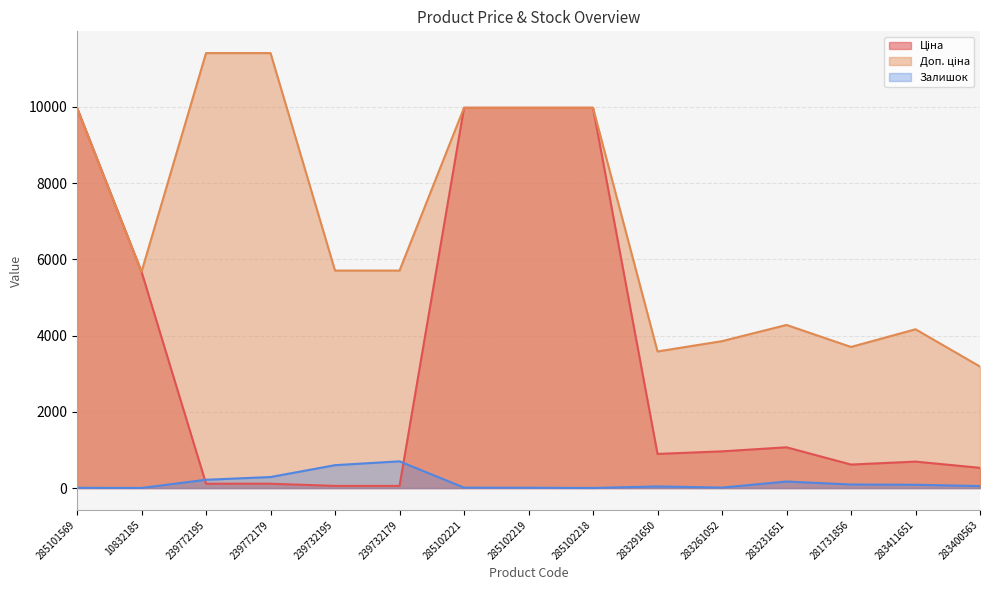

How many data points in Ціна are above 895?

8